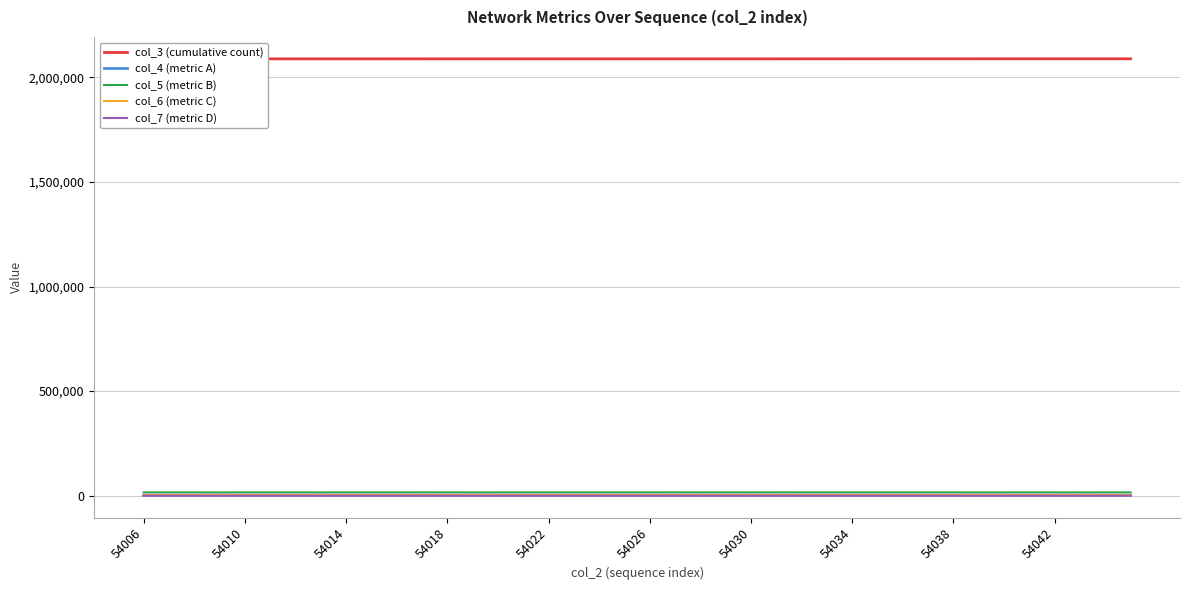

Which series has the largest range (max minus min)?

col_3 (cumulative count)